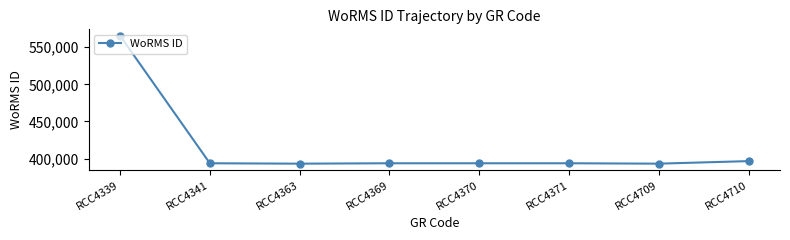

What is the value of the 3rd point from the left?

393082